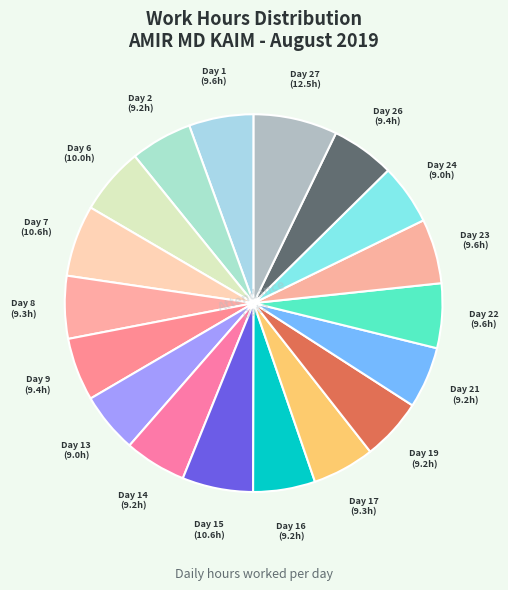

Count the number of slices in the pie.

18